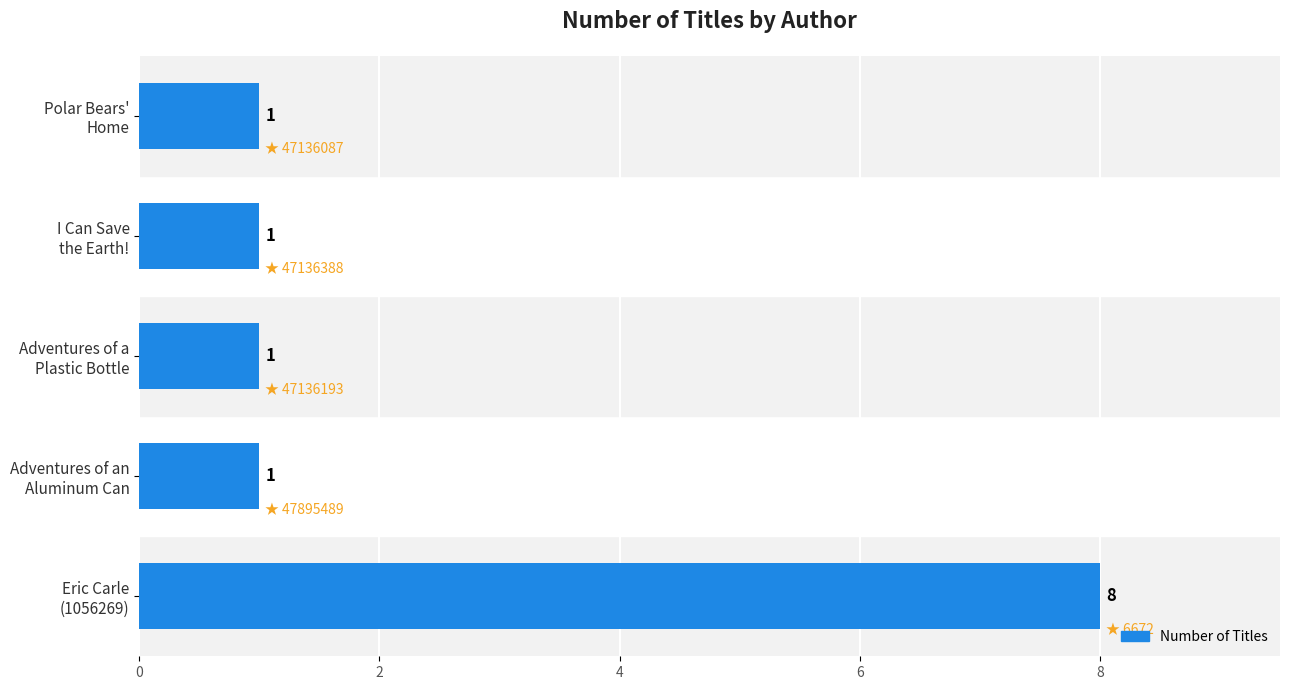

What is the difference between the maximum and second lowest values?

7